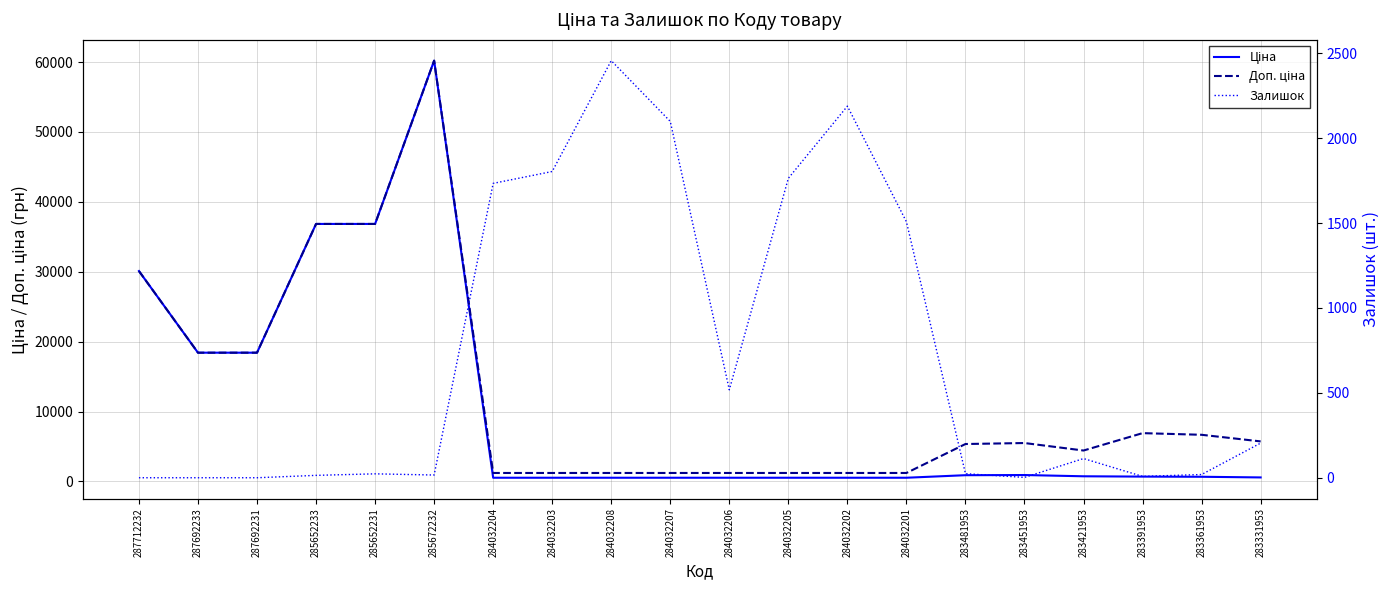

Read the Залишок value at 284032202.

2189.0